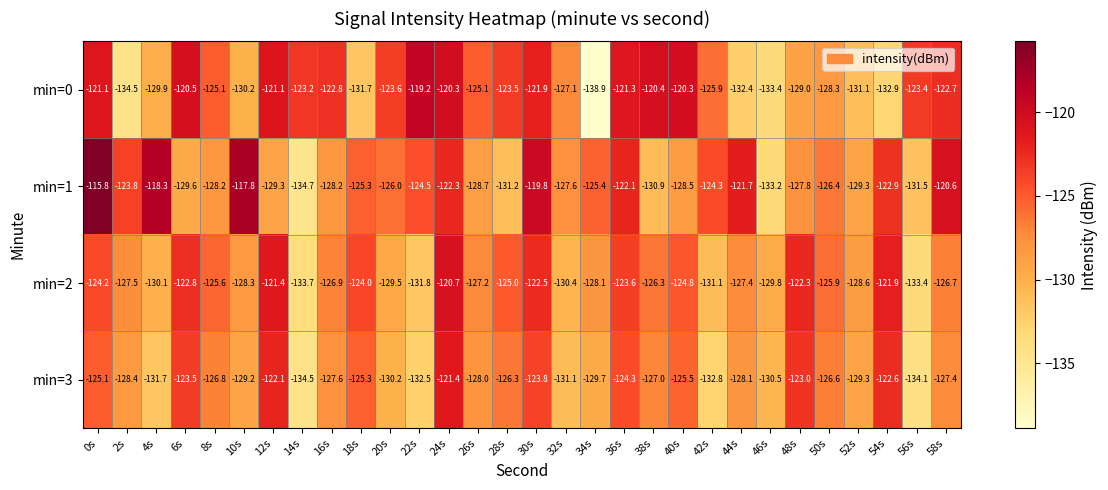

Between 8s and 10s, which series saw the biggest shift?

min=1